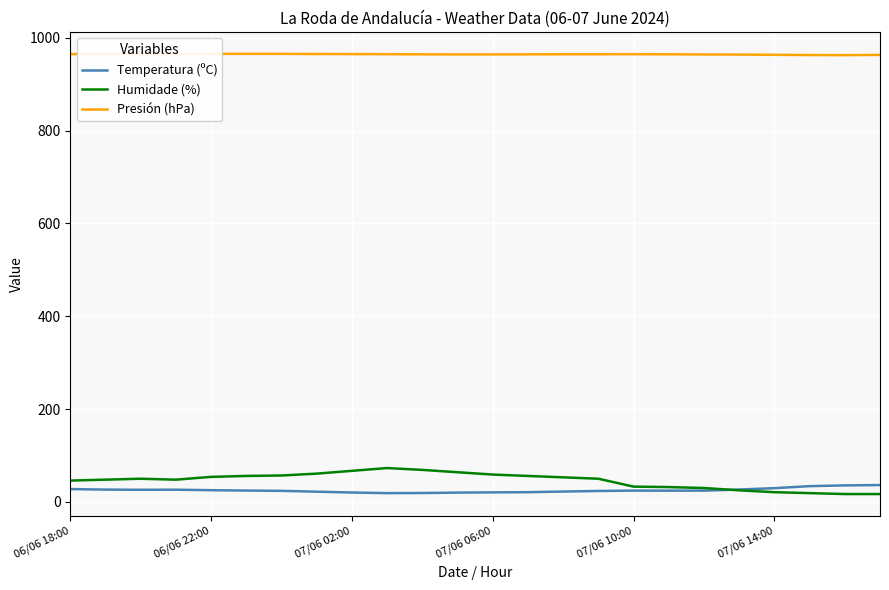

Is this an area chart (filled region under the line)?

No